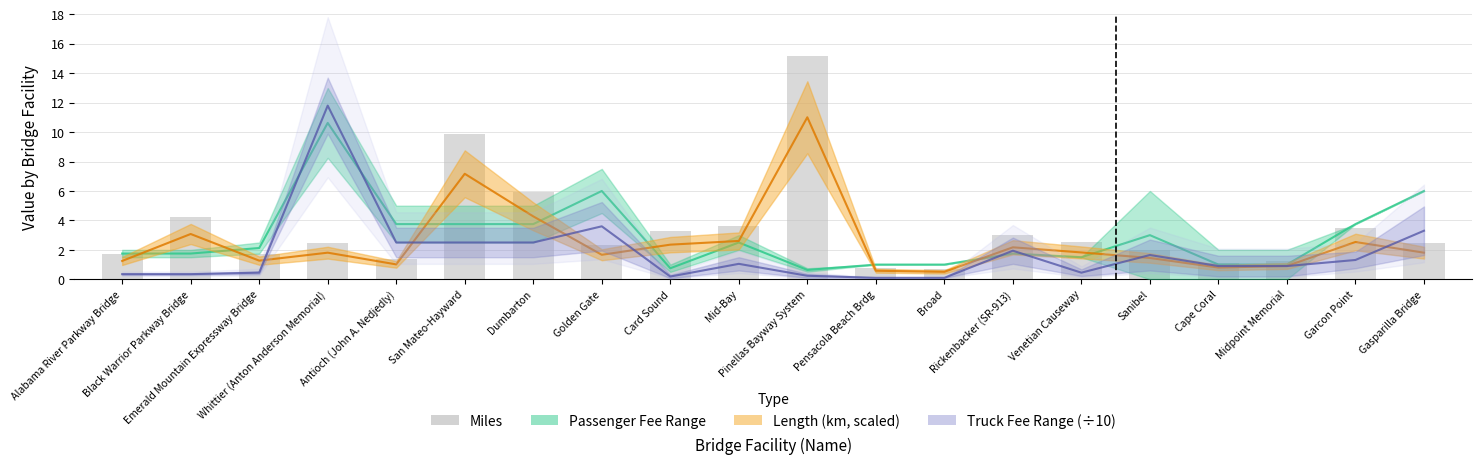

What is the greatest value displayed?

15.2